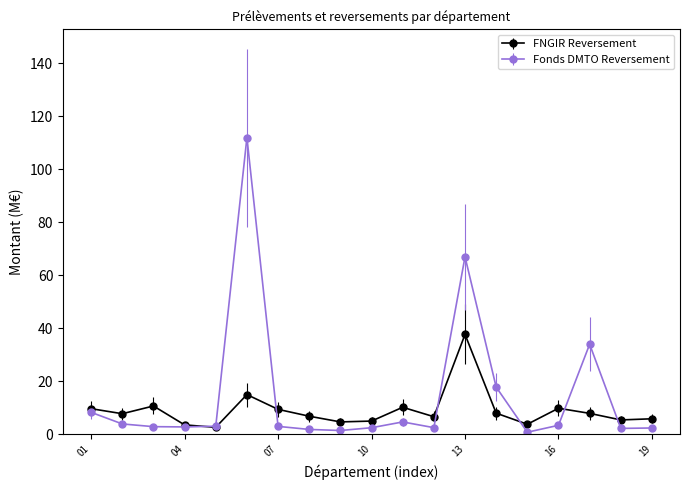

How many categories are shown in the chart?

19